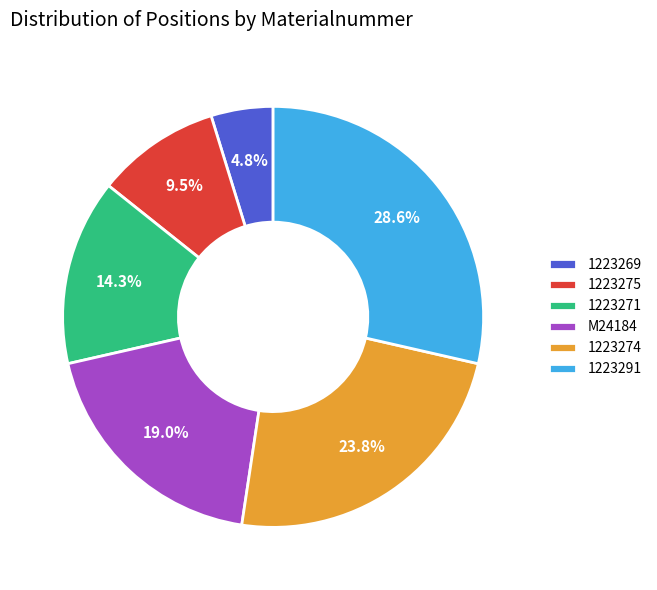

Which slice is the smallest?

1223269